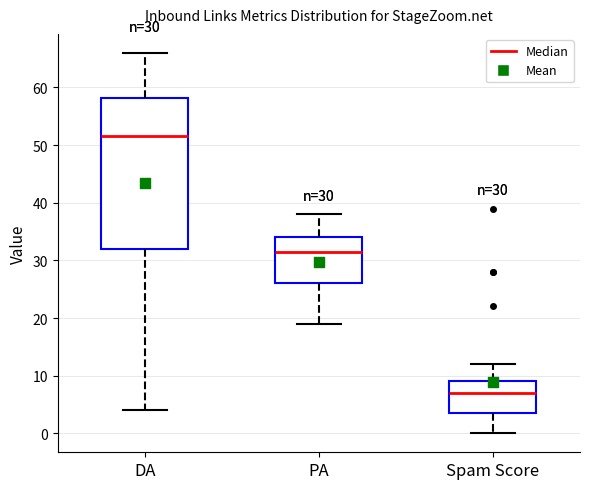

Which box has the highest median line?

DA